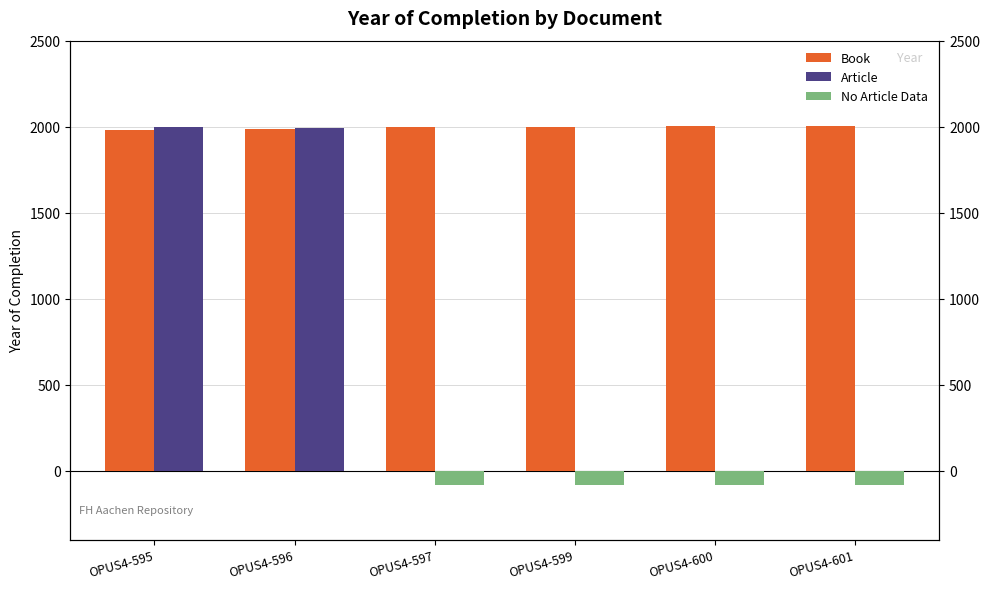

How many groups of bars are there?

6